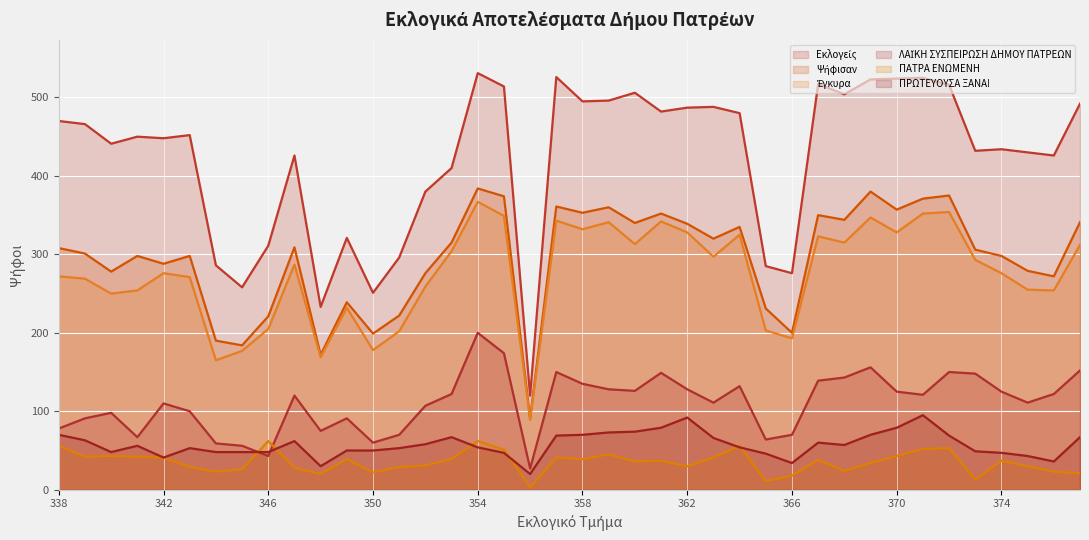

At how many categories does at least one series exceed 386?

29